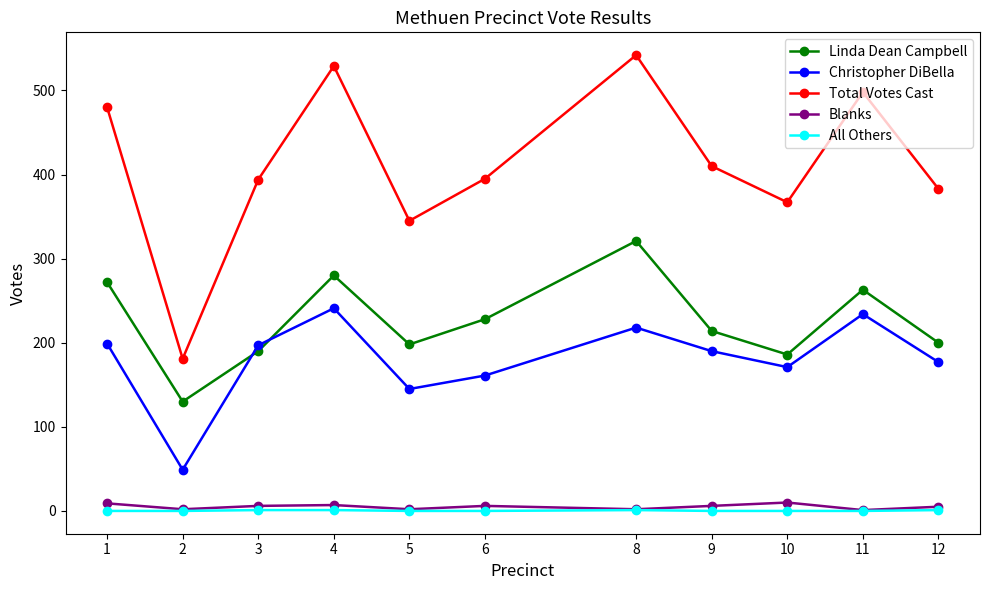

In Total Votes Cast, how many points are lower than both neighbors (excluding endpoints)?

3